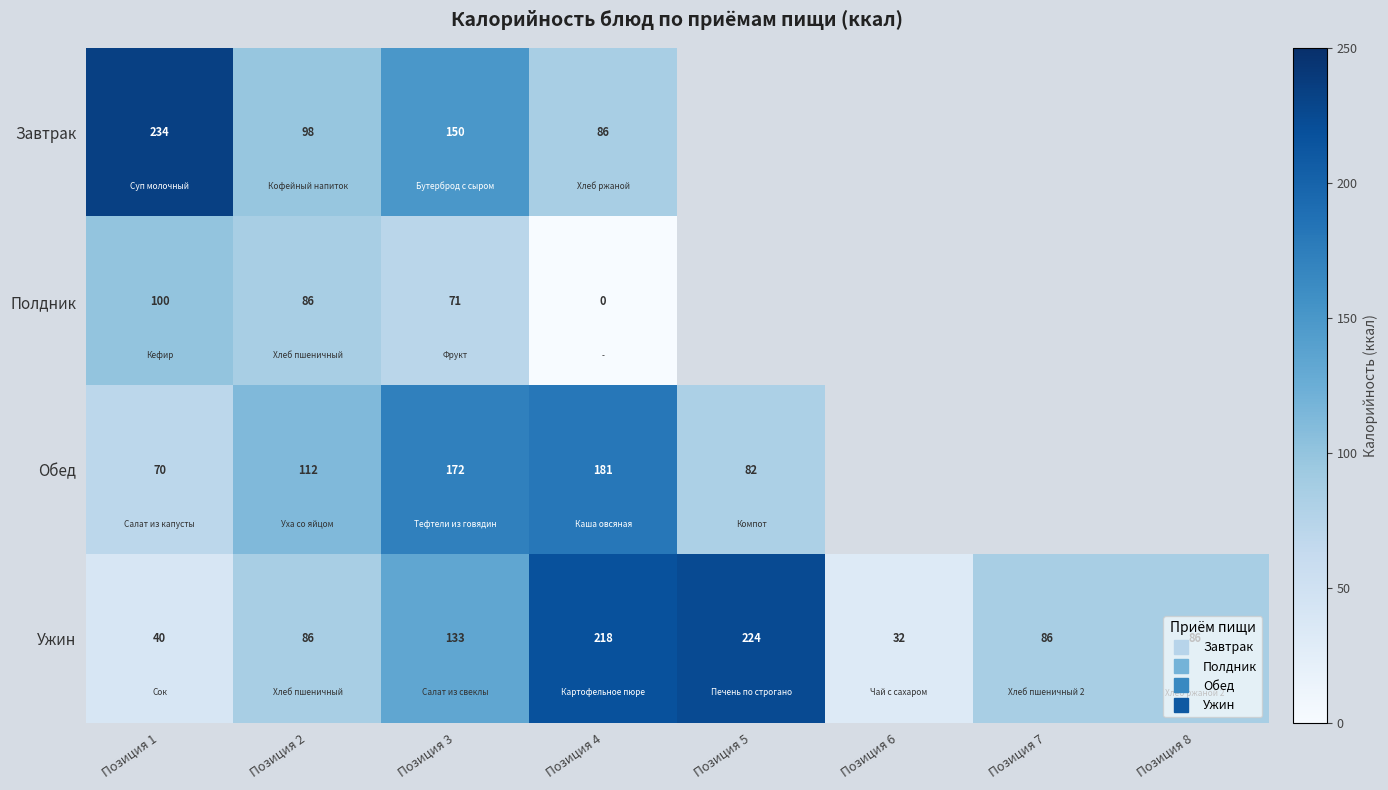

Is it true that Ужин equals 218.0 at Позиция 4?

True